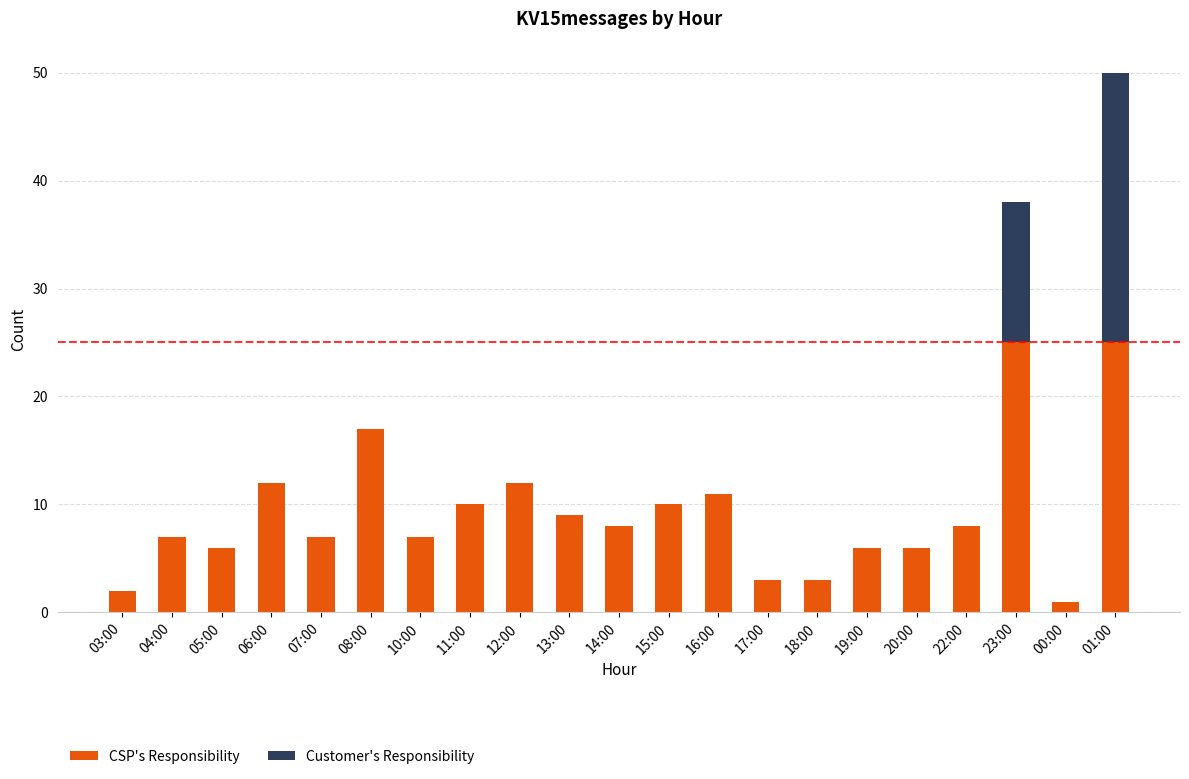

What is the difference between the CSP's Responsibility values at 17:00 and 15:00?

7